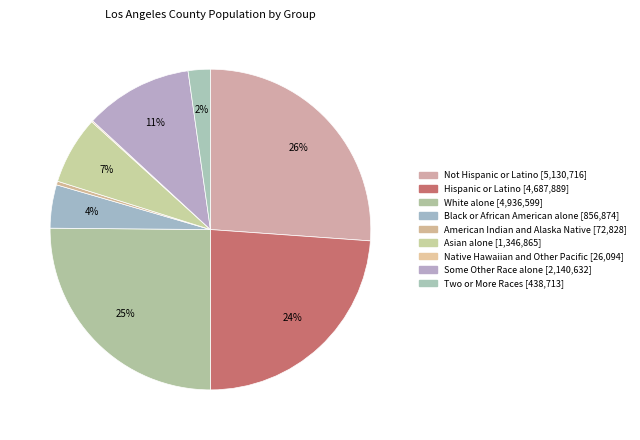

To the nearest percent, what is the difference between the Native Hawaiian and Other Pacific and White alone slice percentages?

25%